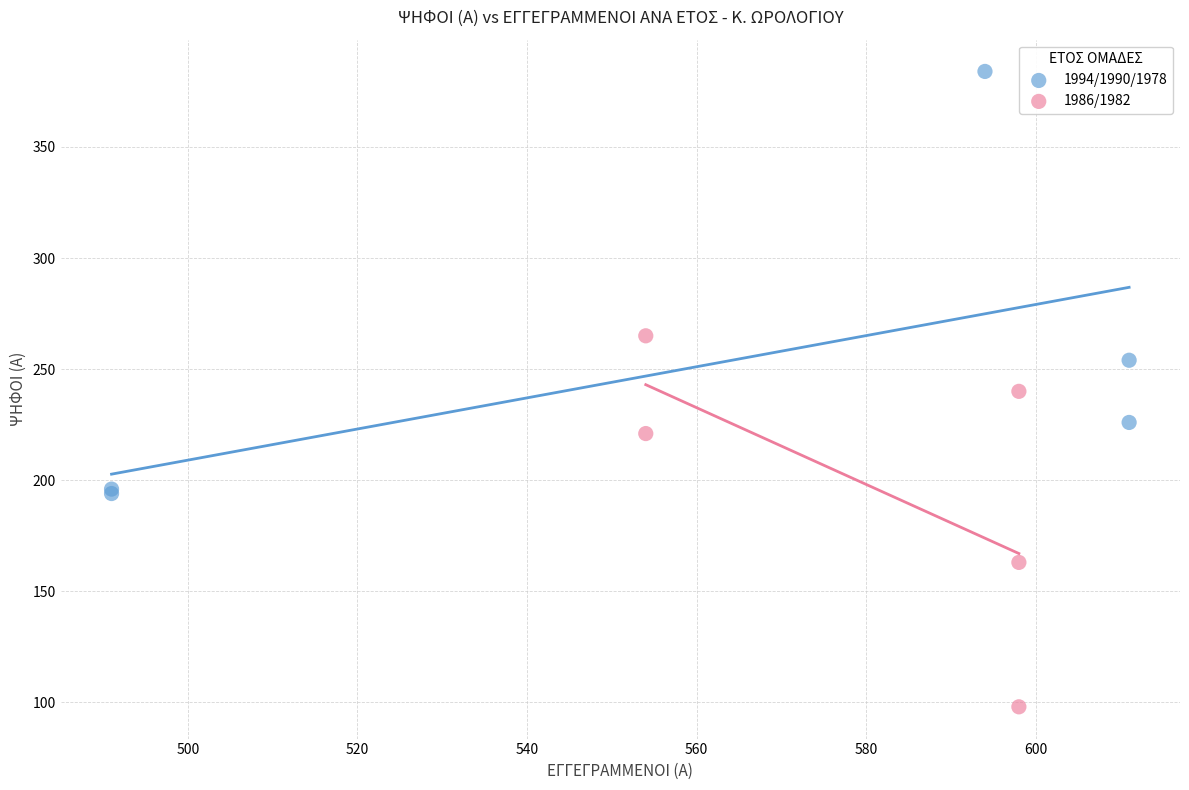

Which series contains the lowest Y value?

1986/1982